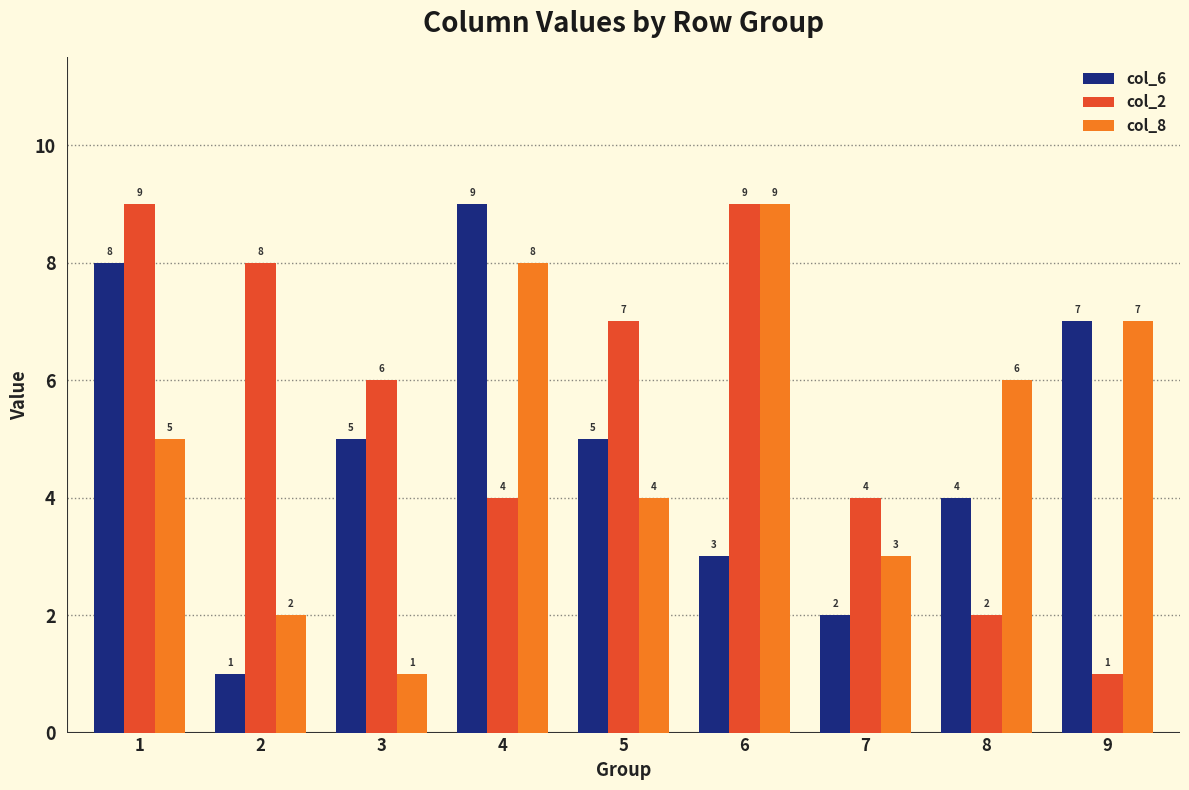

What is the total value across all series at 7?

9